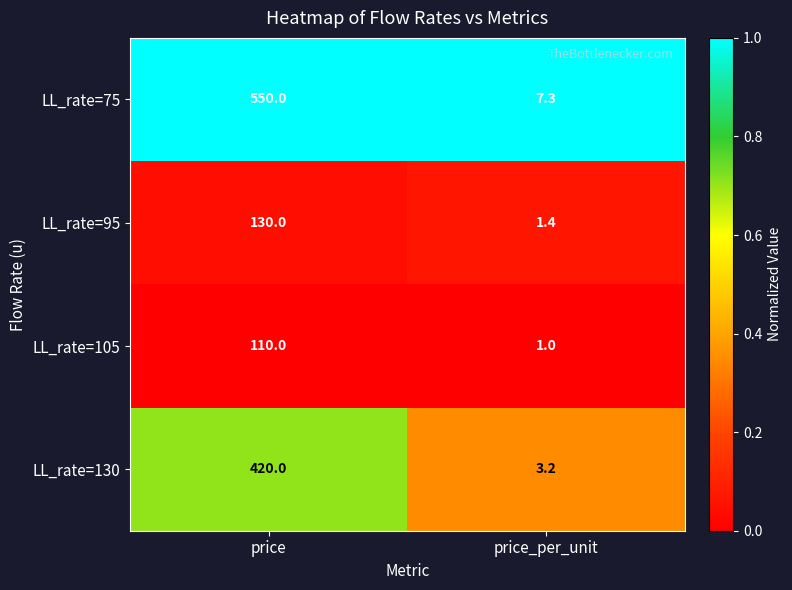

Between price and price_per_unit, which series saw the biggest shift?

LL_rate=75